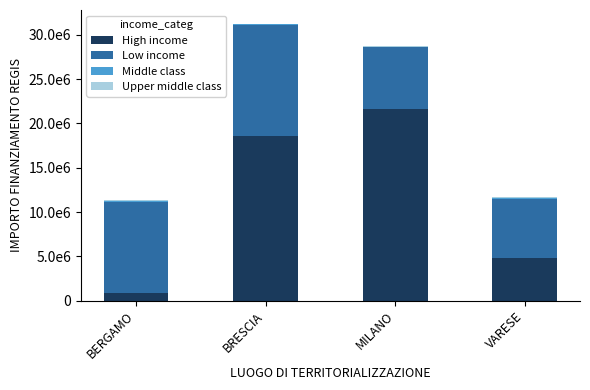

What is the sum of all Low income values?

36565596.0